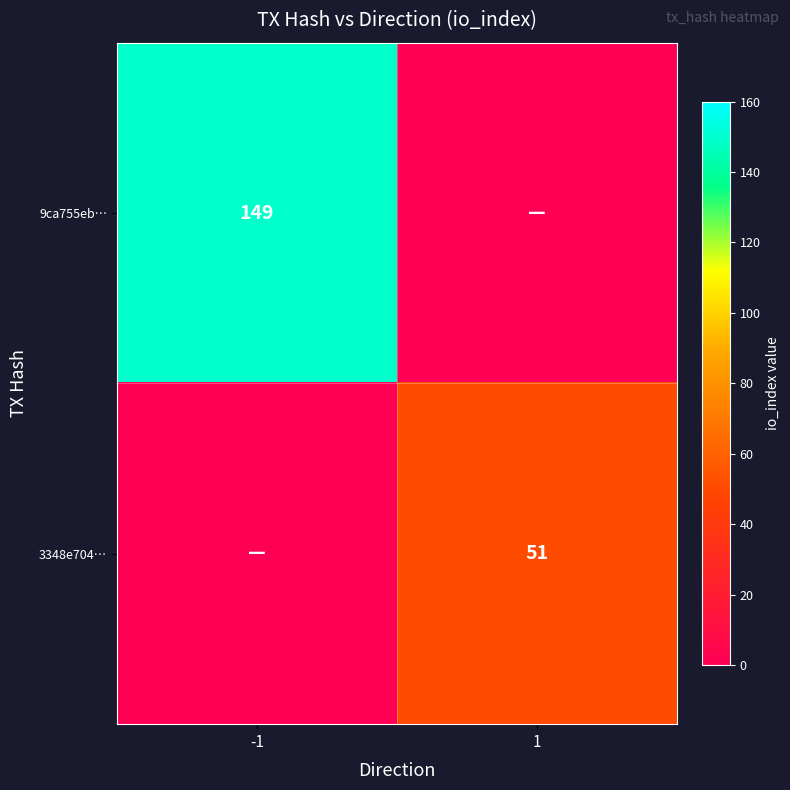

Is it true that 3348e704… equals 51 at 1?

True